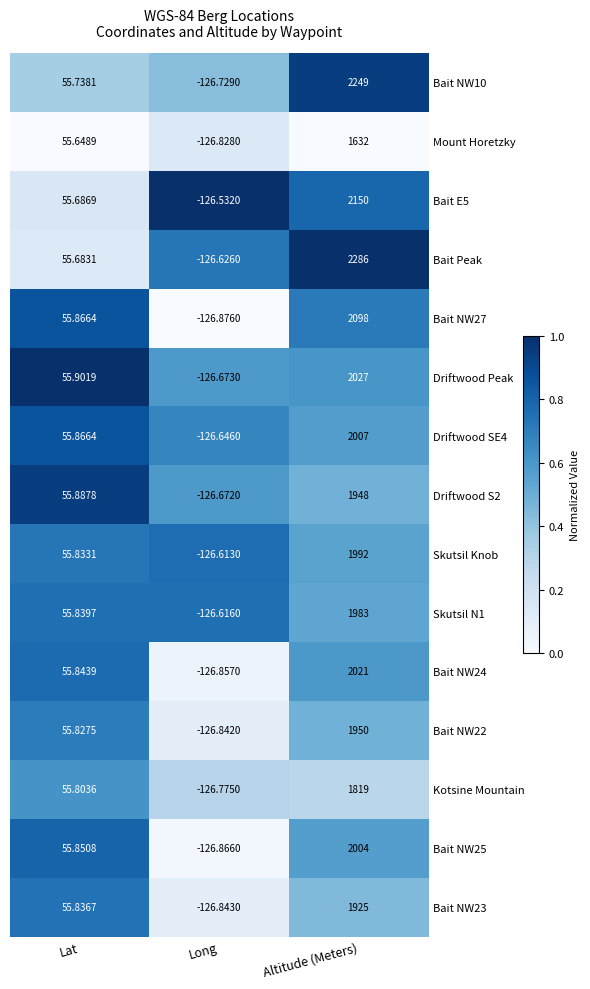

Rank the categories by Driftwood SE4 value from lowest to highest.

Long, Lat, Altitude (Meters)